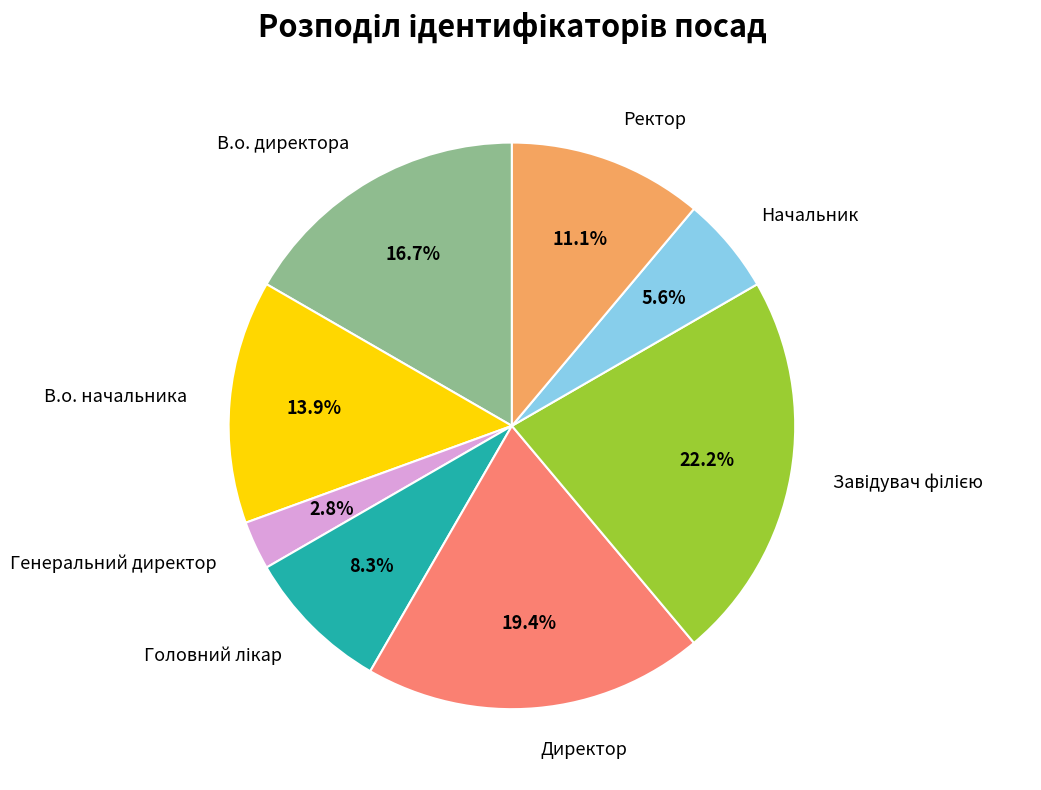

What portion of the pie excludes Генеральний директор?

97.2%